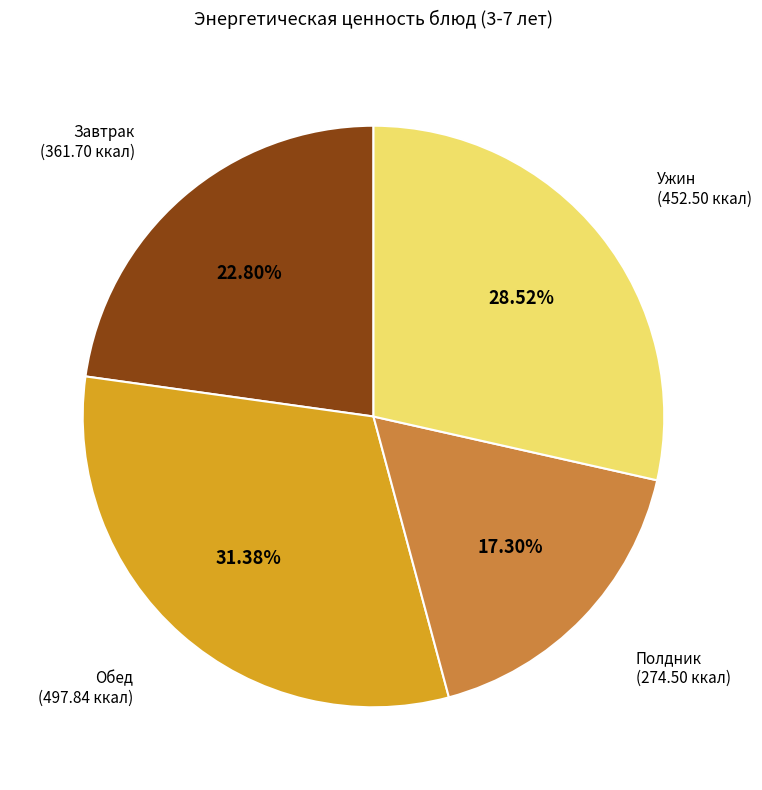

Is there any slice that represents more than half of the pie?

No